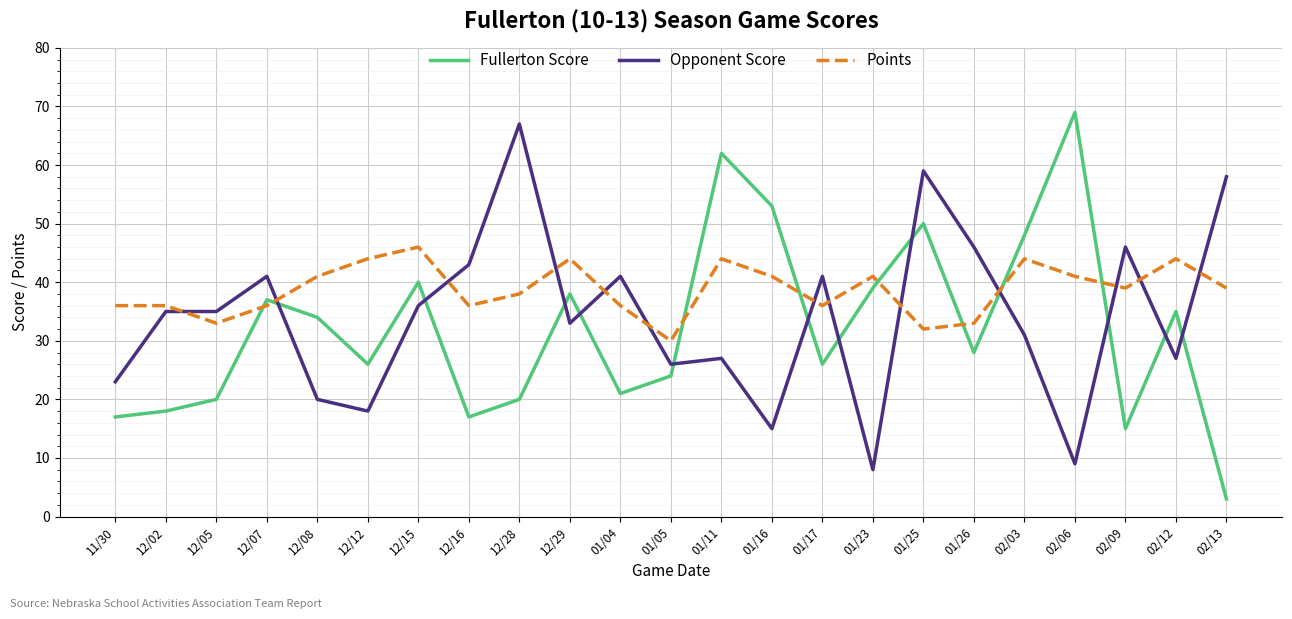

How many intersections are there between Points and Opponent Score?

13